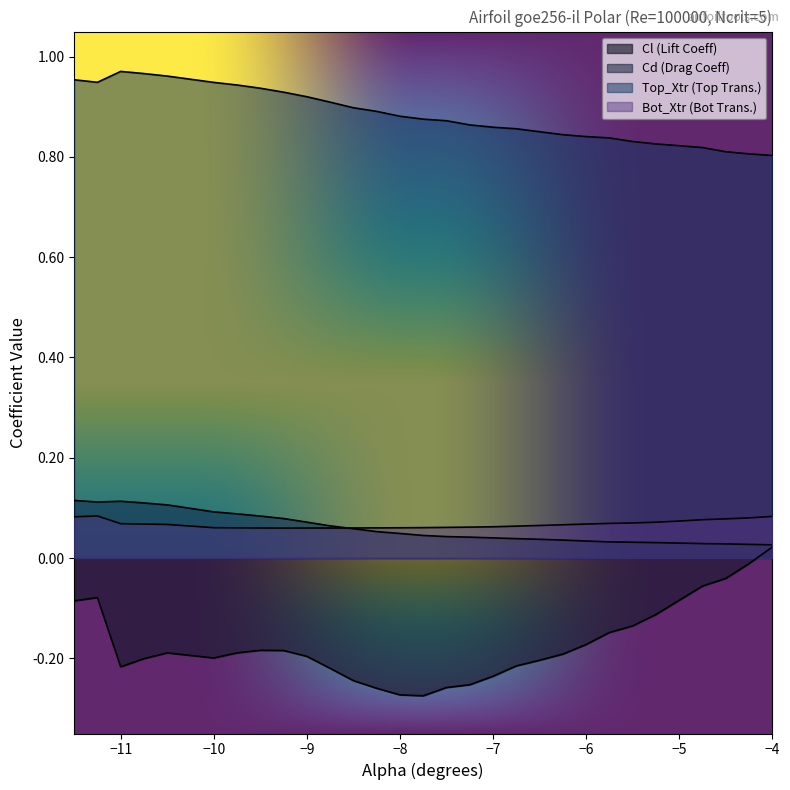

True or false: Cl has more than 2 points higher than both neighbors.

True